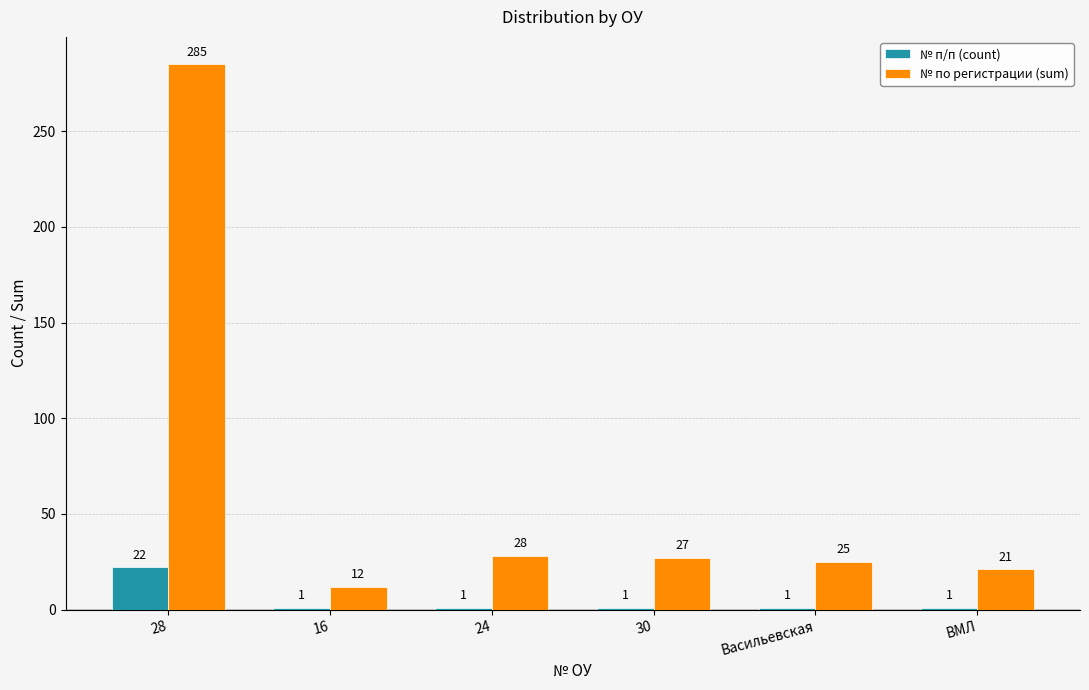

How many groups of bars are there?

6